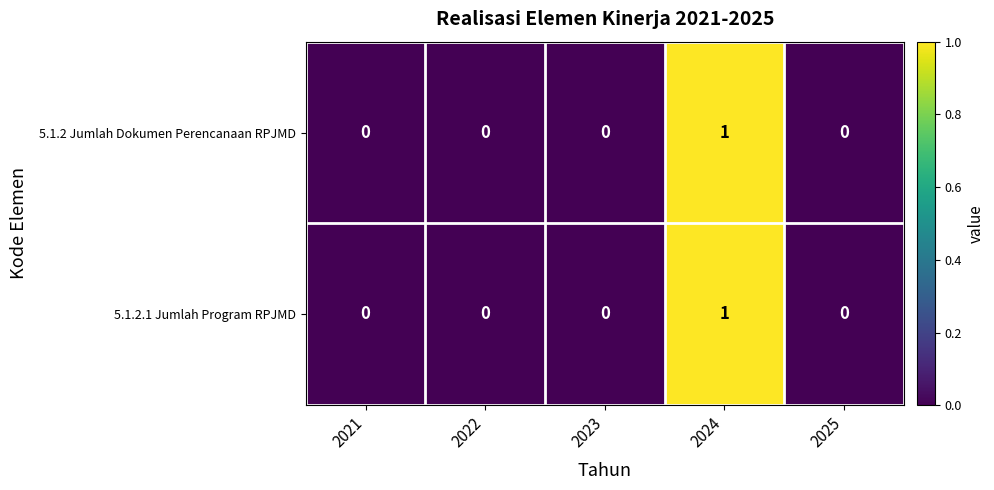

Reading right to left, what are all the values shown in this chart?

5.1.2 Jumlah Dokumen Perencanaan RPJMD: 0	1	0	0	0
5.1.2.1 Jumlah Program RPJMD: 0	1	0	0	0